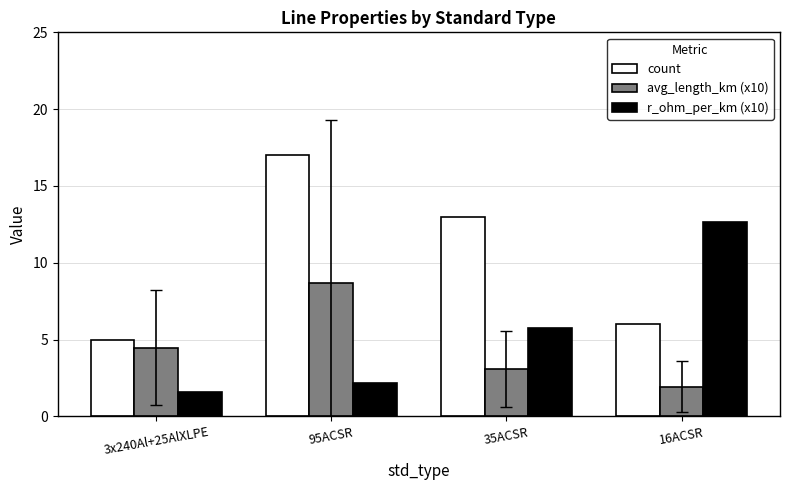

Between 3x240Al+25AlXLPE and 16ACSR, which series saw the biggest shift?

r_ohm_per_km (x10)